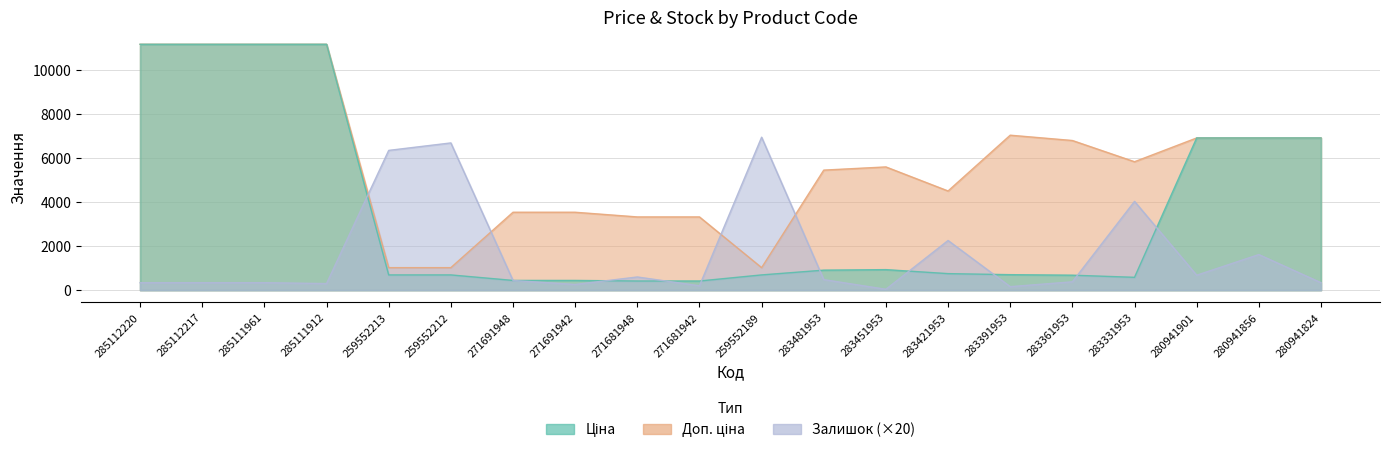

At how many categories does at least one series exceed 1388?

20